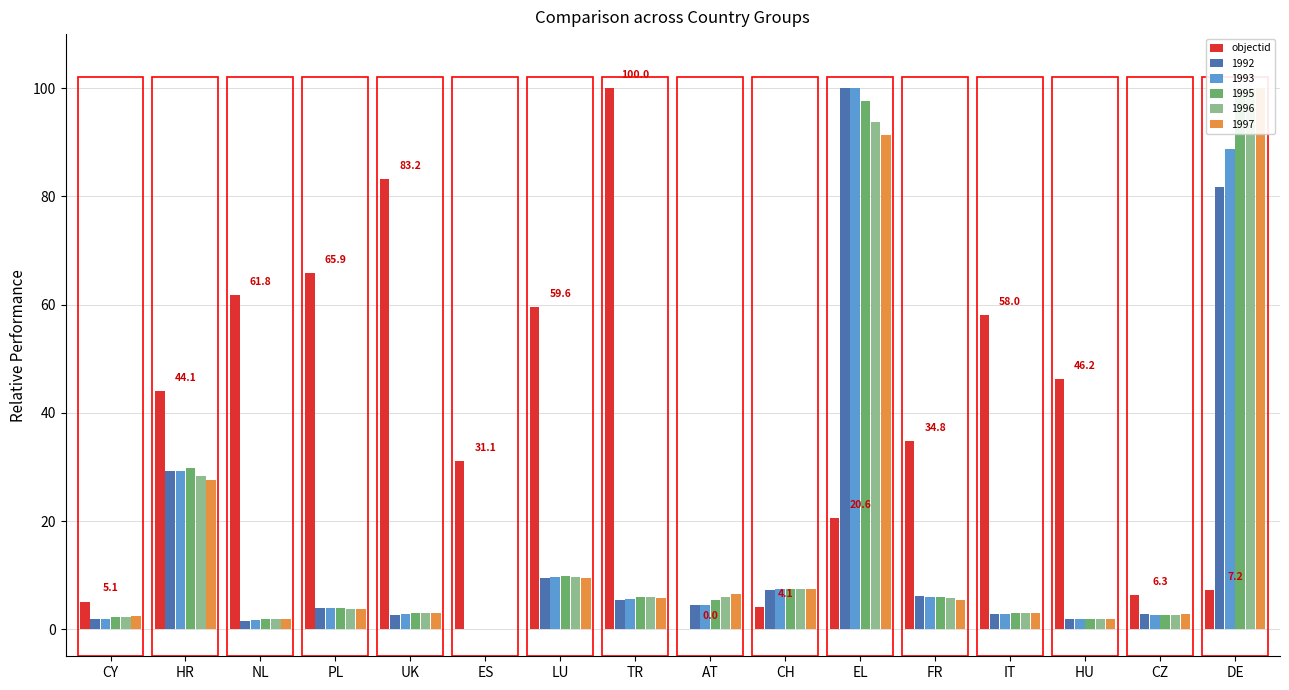

At which label is the value closest to 50?

HU